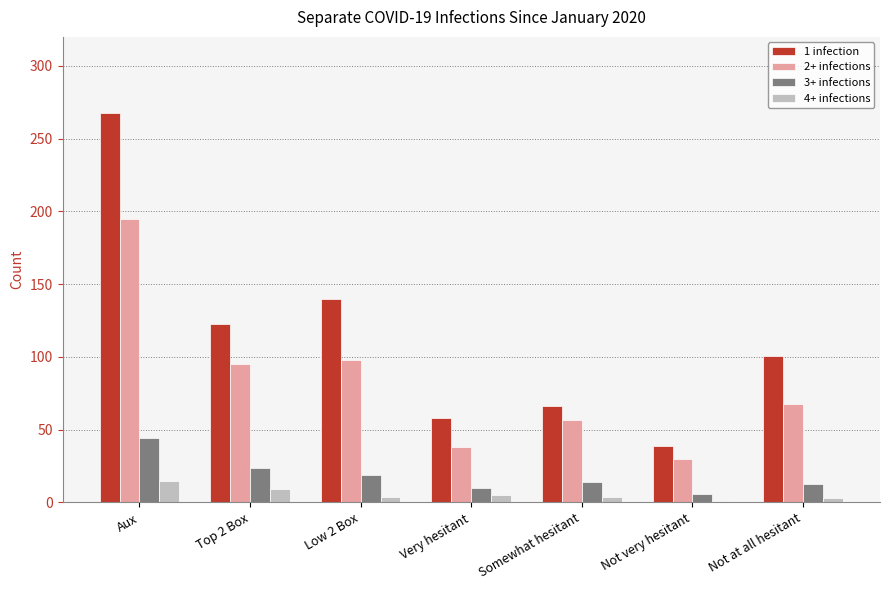

How many categories are shown in the chart?

7